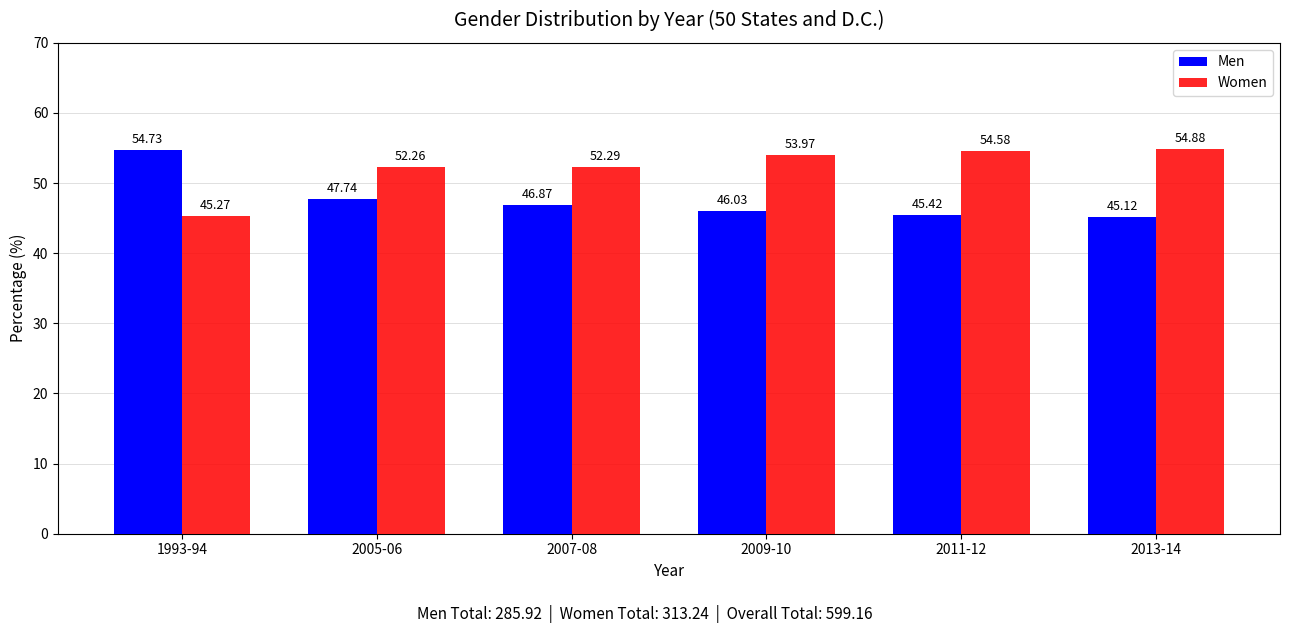

Where is Women nearest to the value 50?

2005-06